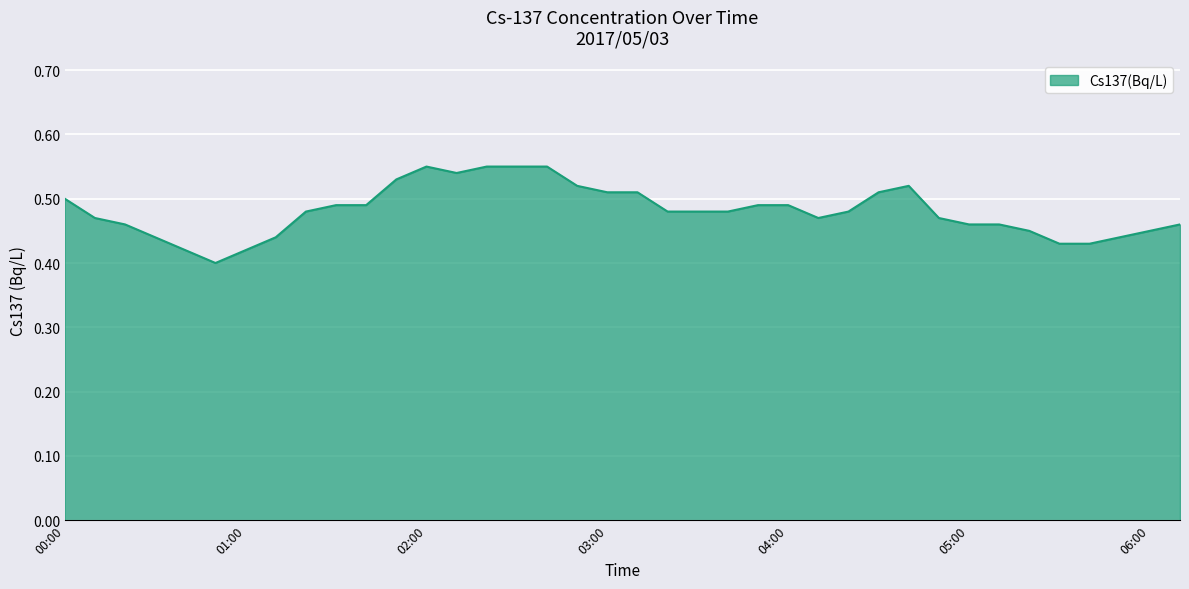

Which label corresponds to the largest value in the chart?

02:00